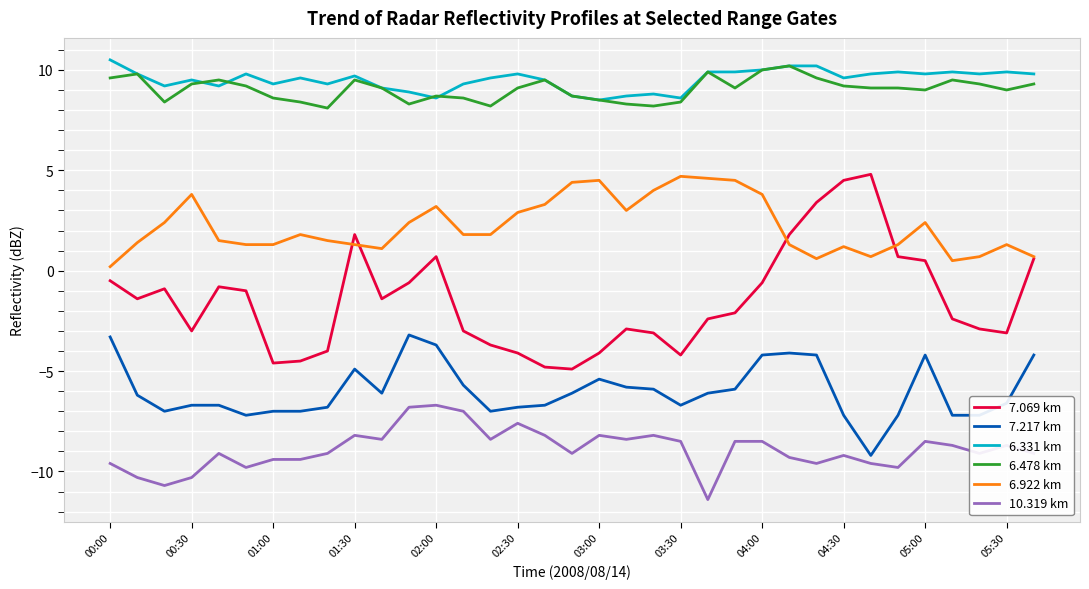

True or false: 7.217 km and 7.069 km cross at least once.

False